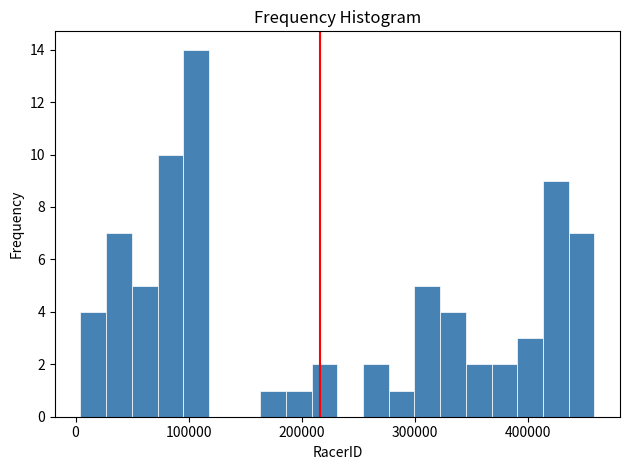

Around what value on the x-axis is the tallest bar? Give the approximate position of its centre, as read against the axis.

110000